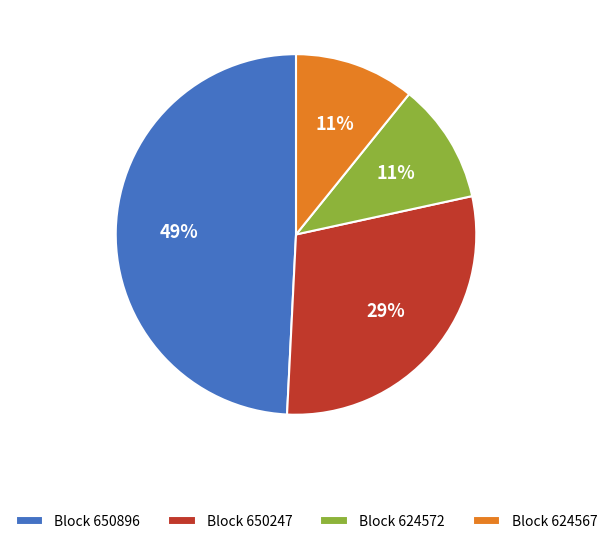

What percentage is the Block 624572 slice, to the nearest percent?

11%